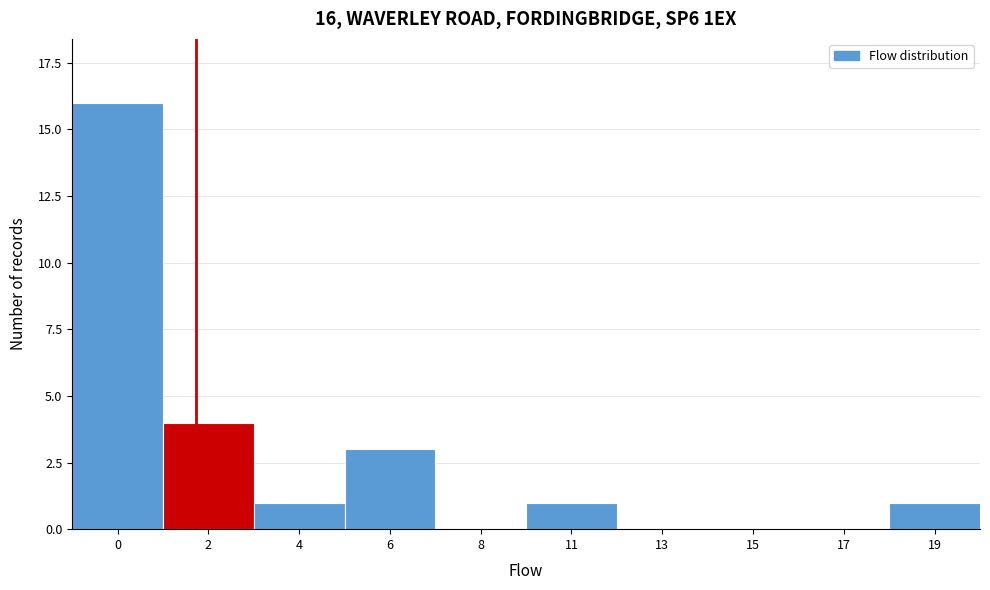

Reading right to left, transcribe all the data shown in this chart.

19=1	17=0	15=0	13=0	11=1	8=0	6=3	4=1	2=4	0=16